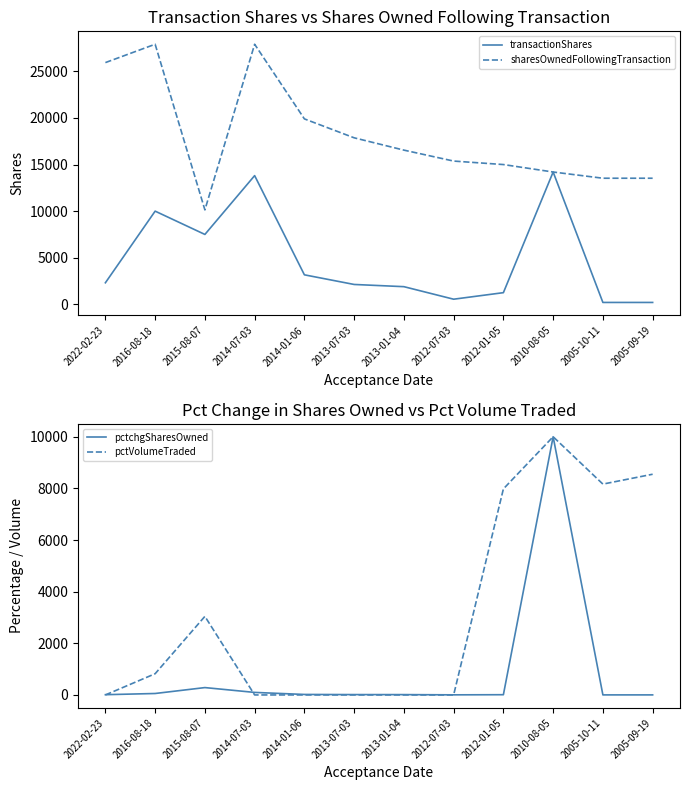

True or false: pctchgSharesOwned and transactionShares cross at least once.

False